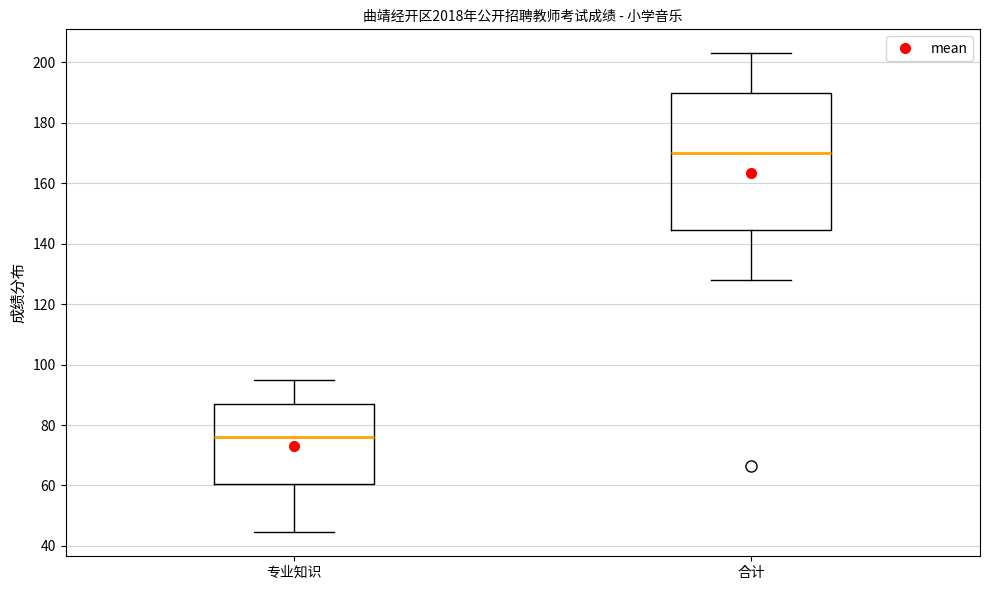

Which box has the highest median line?

合计